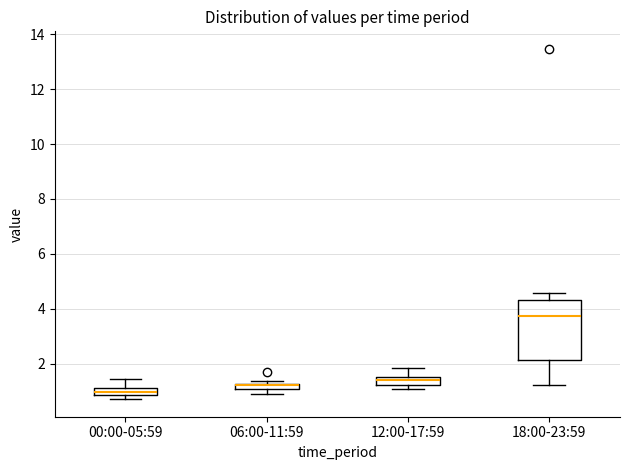

Comparing the boxes themselves (not the whiskers), which one is the tallest?

18:00-23:59